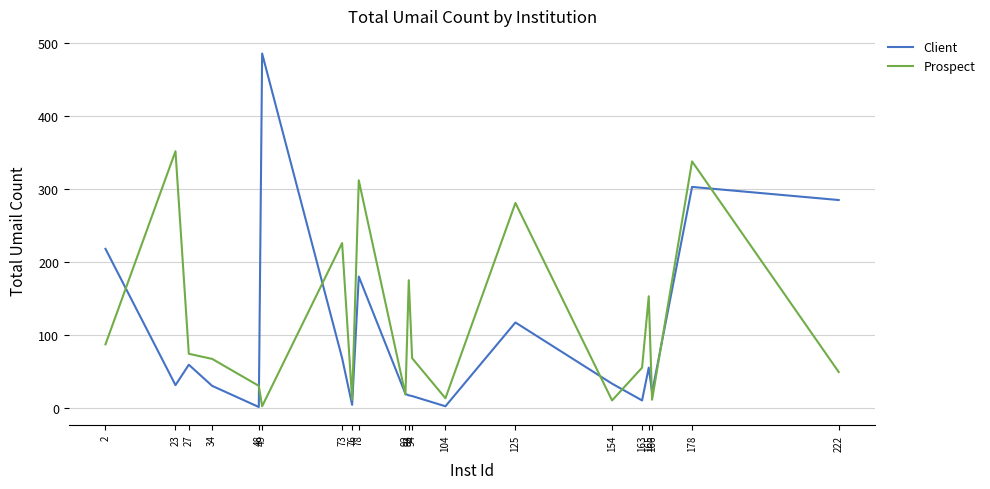

At which category does Client reach its first local valley?

23